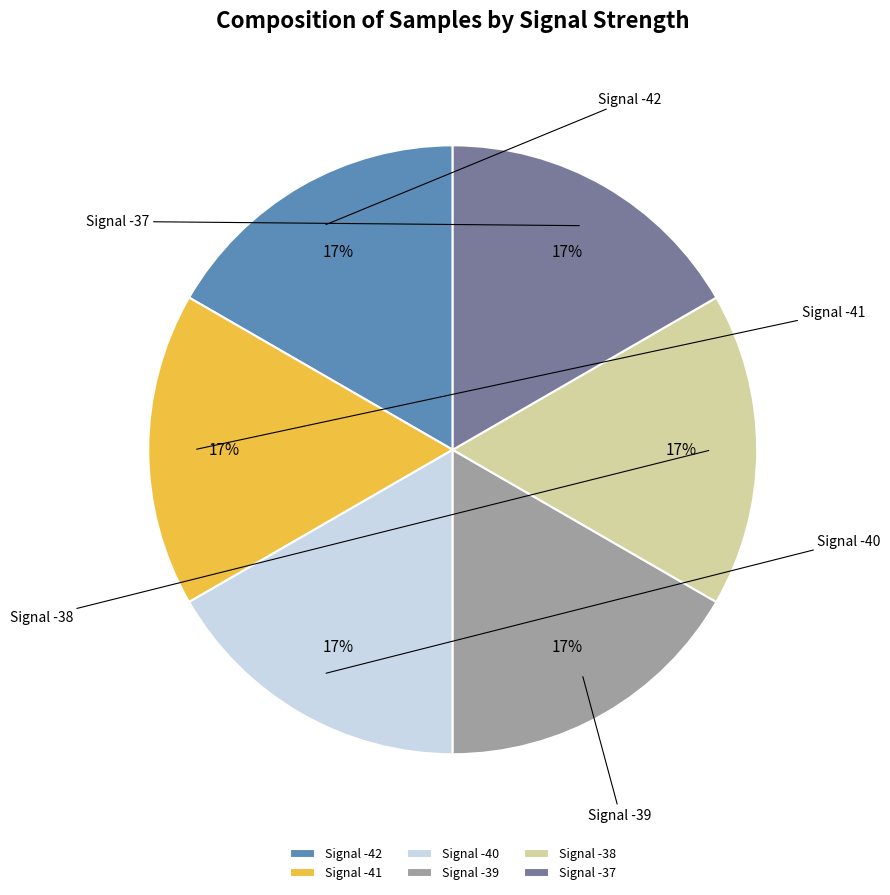

Count the number of slices in the pie.

6